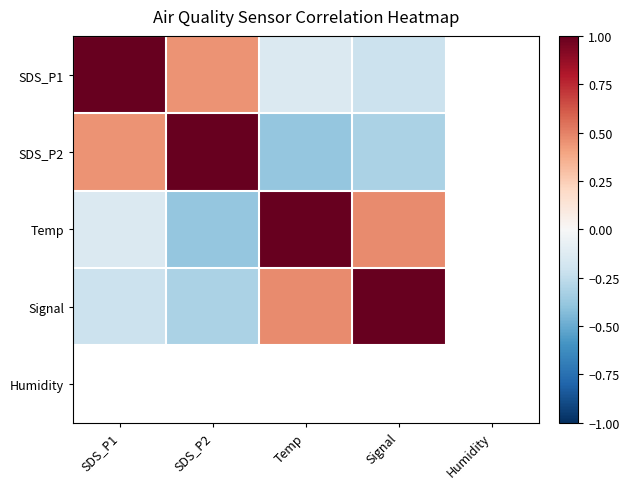

At which label does Temp reach its peak?

Temp